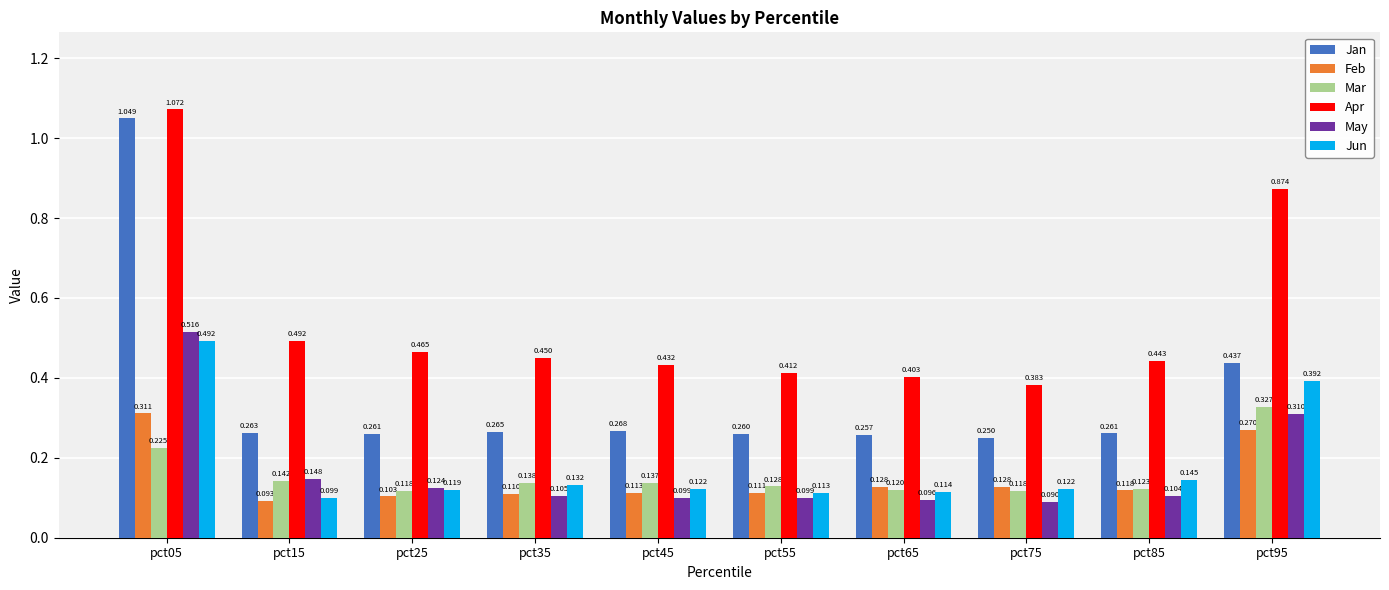

Which series has the largest range (max minus min)?

Jan